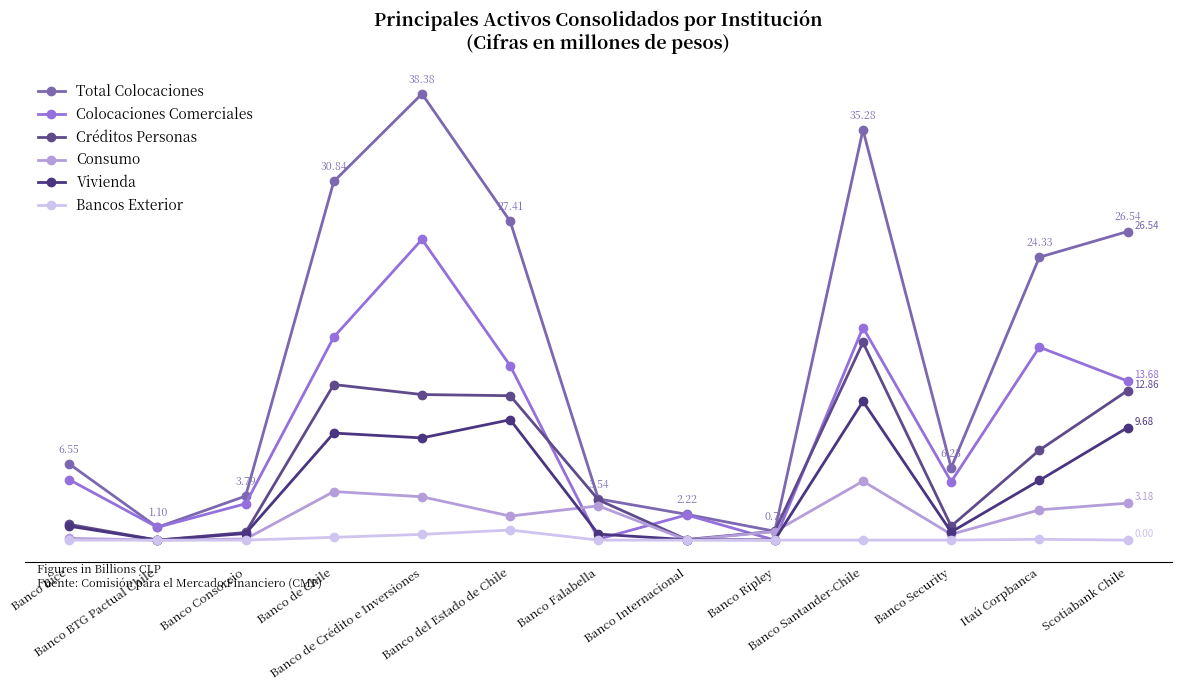

Which category has the highest value in the Vivienda series?

Banco Santander-Chile